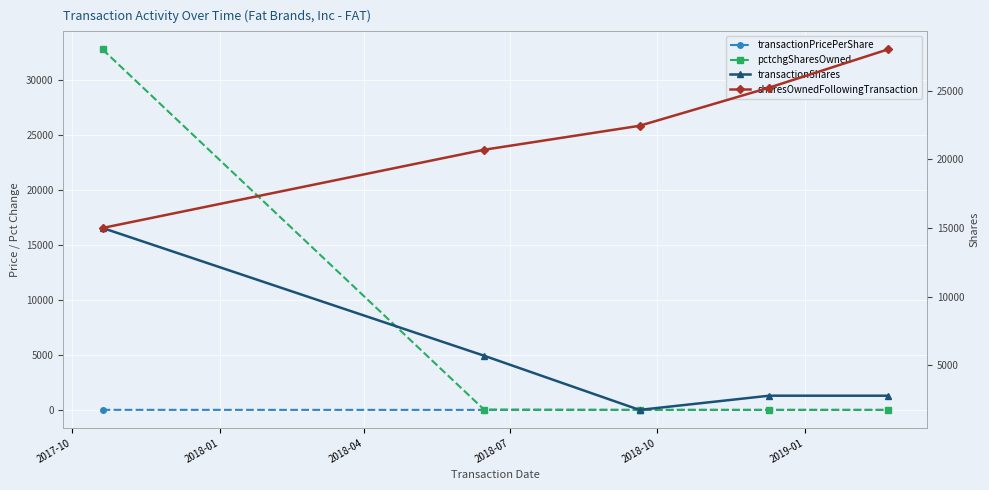

What is the minimum value for transactionShares?

1747.0